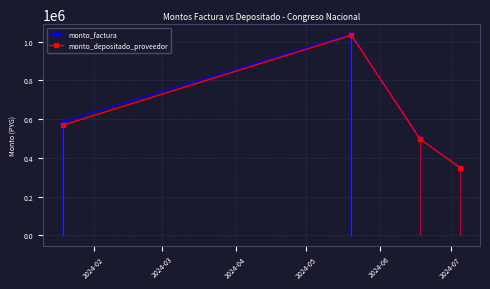

How many interior local peaks does the monto_depositado_proveedor series have?

1